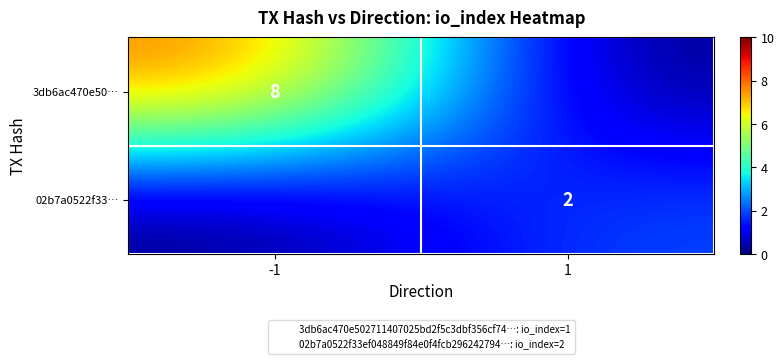

Which category has the highest value across all series?

-1